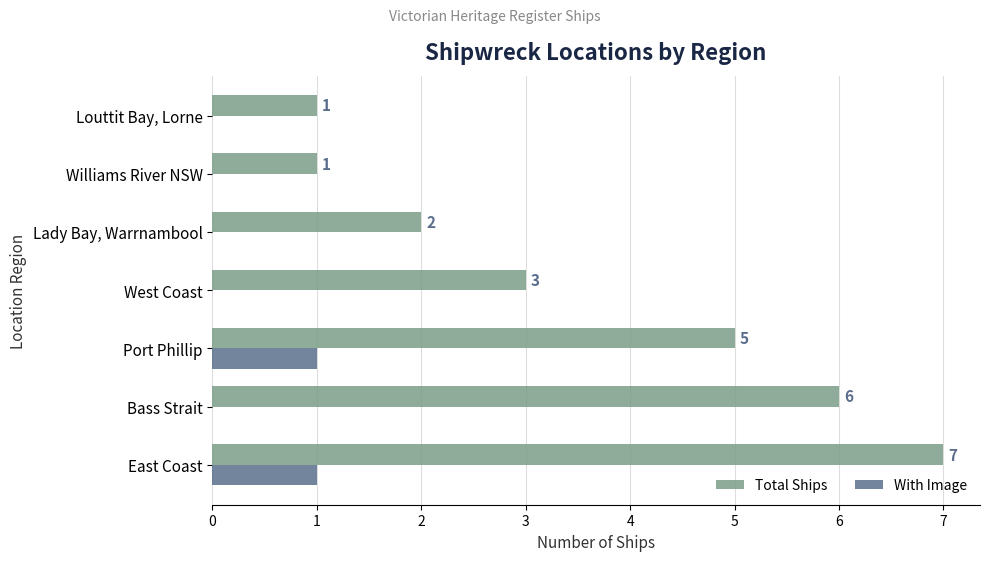

What is the sum of all Total Ships values?

25